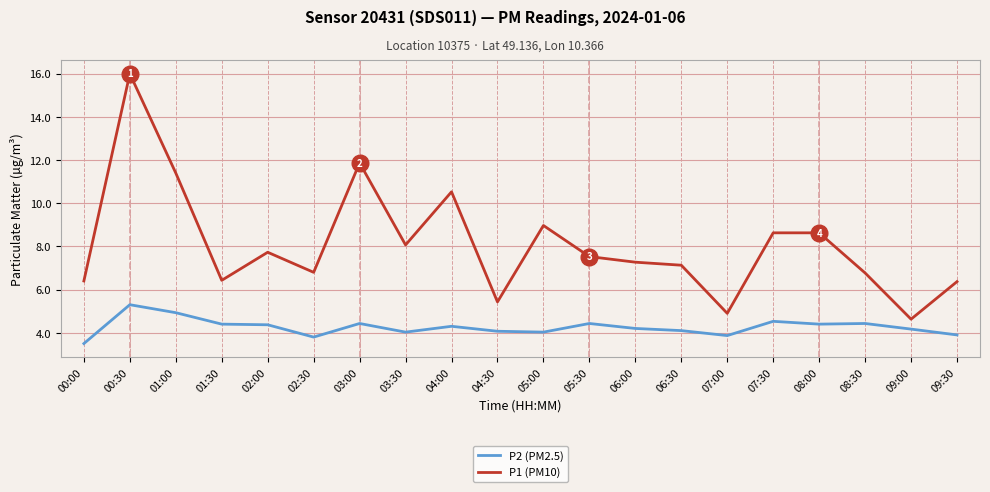

At which category is the sum across all series the highest?

00:30